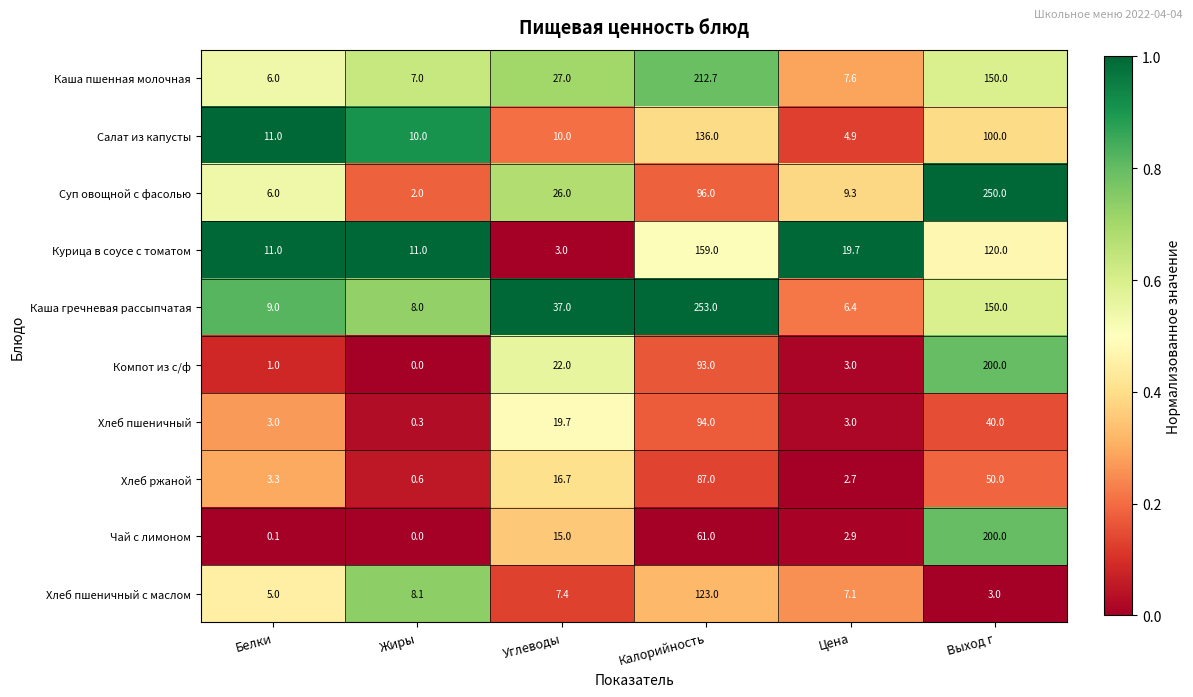

What is the total value across all series at Жиры?

47.0